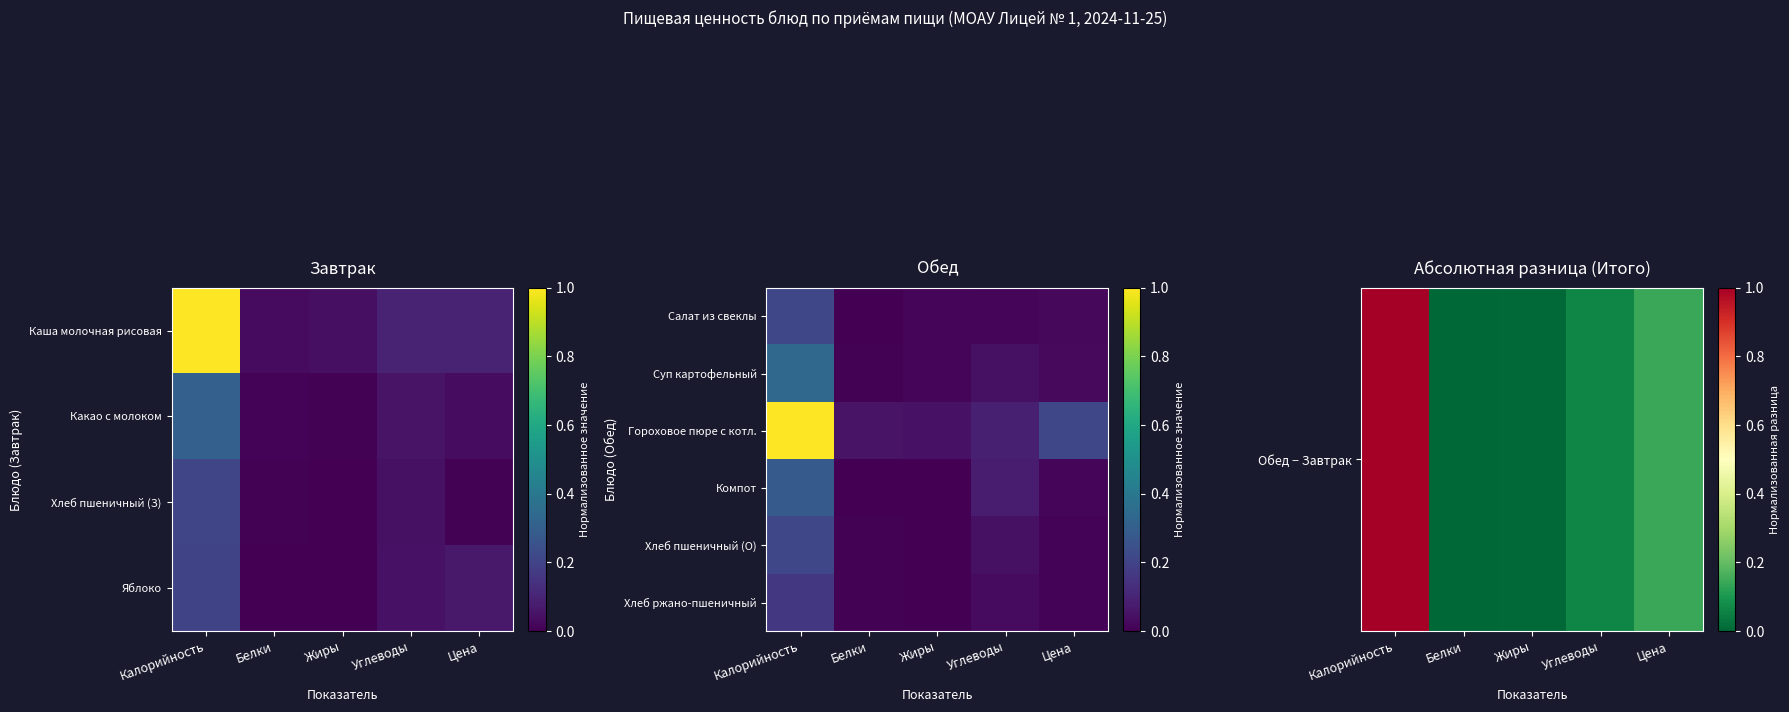

What is the difference between the highest and lowest values at Белки?

0.1